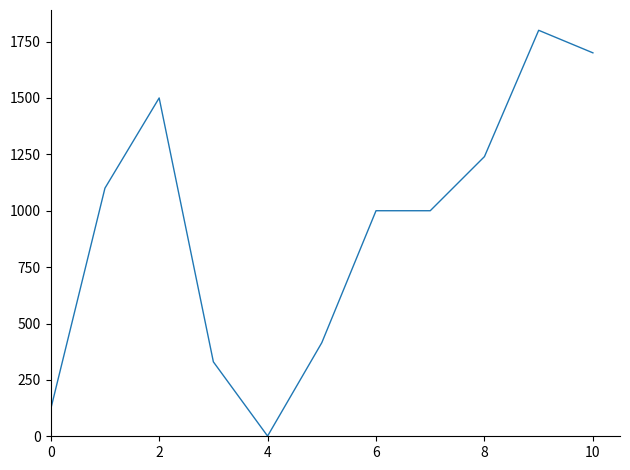

What is the difference between the maximum and minimum values?

1799